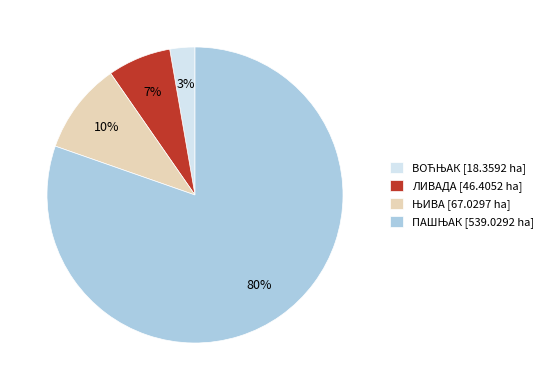

Is there a majority slice in this chart?

Yes